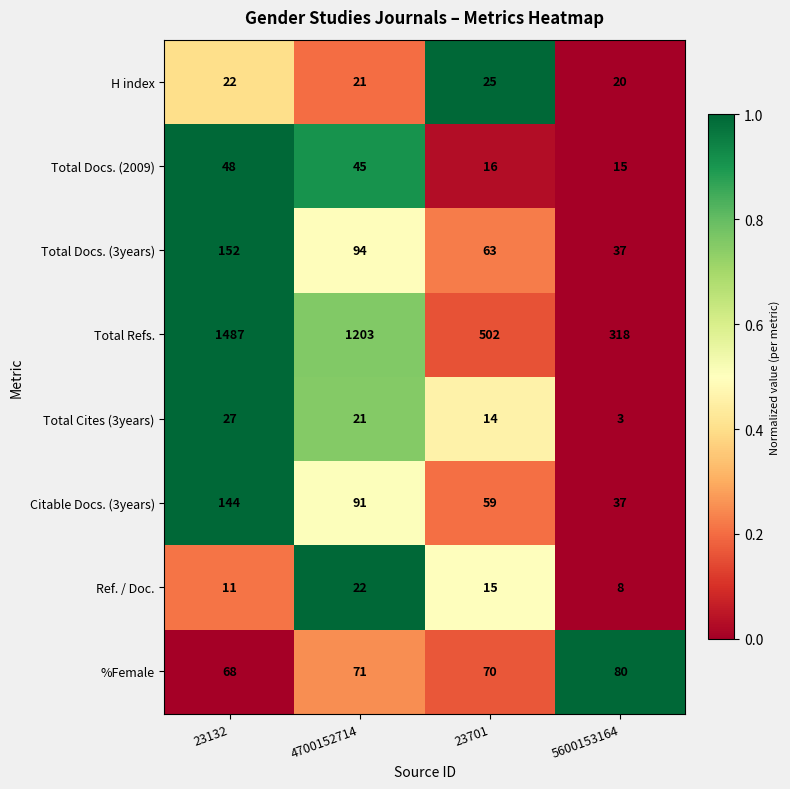

Which category has the highest value across all series?

23132